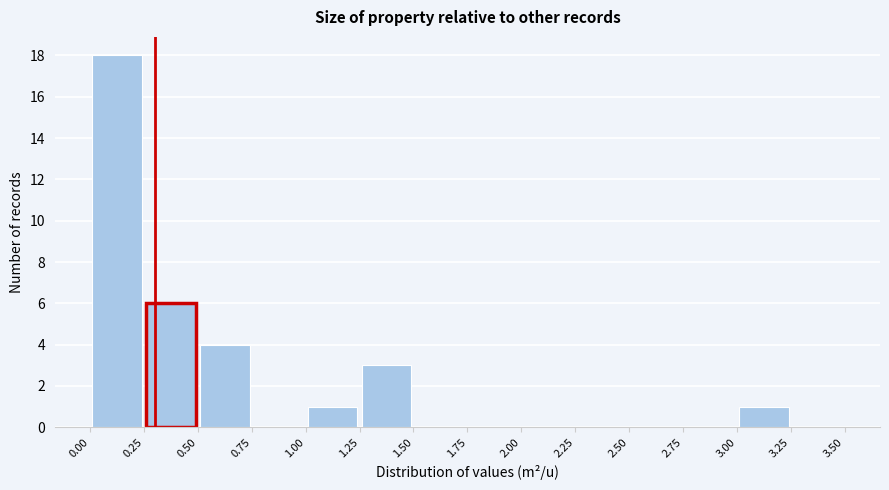

Reading left to right, list every bar in this chart as the range it spans on the x-axis followed by its height. The values are not printed on the chart, so give them approximately, as read against the axis.

0.00 to 0.25: 18
0.25 to 0.50: 6
0.50 to 0.75: 4
0.75 to 1.00: 0
1.00 to 1.25: 1
1.25 to 1.50: 3
1.50 to 1.75: 0
1.75 to 2.00: 0
2.00 to 2.25: 0
2.25 to 2.50: 0
2.50 to 2.75: 0
2.75 to 3.00: 0
3.00 to 3.25: 1
3.25 to 3.50: 0